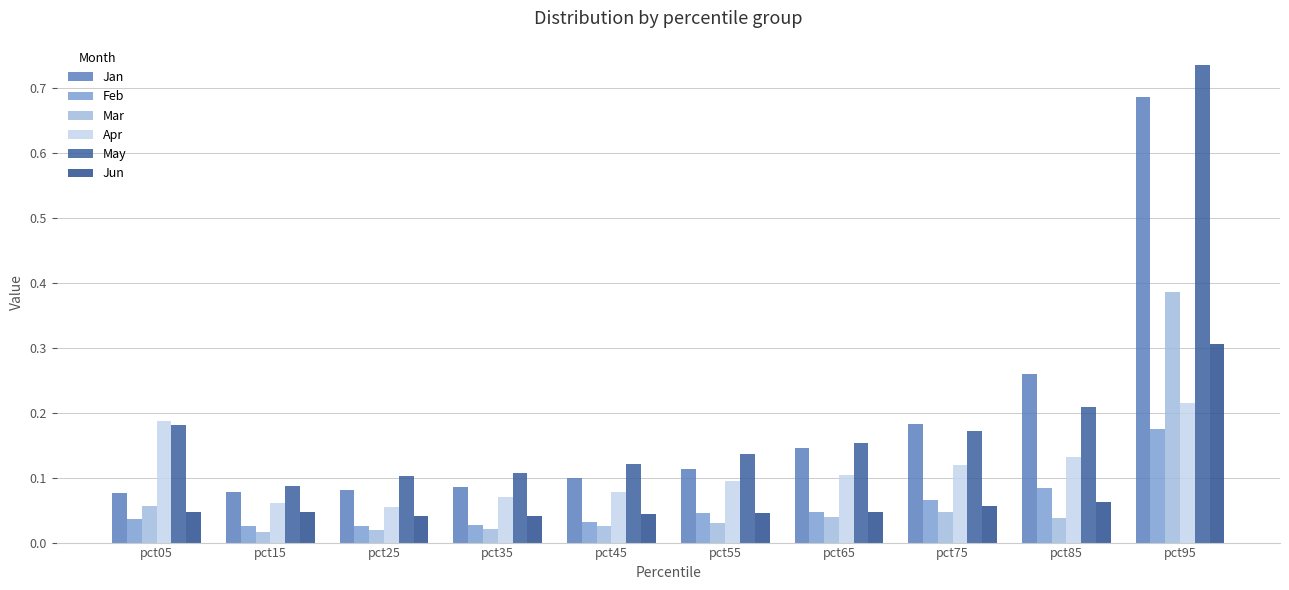

How many bars are there in each group?

6